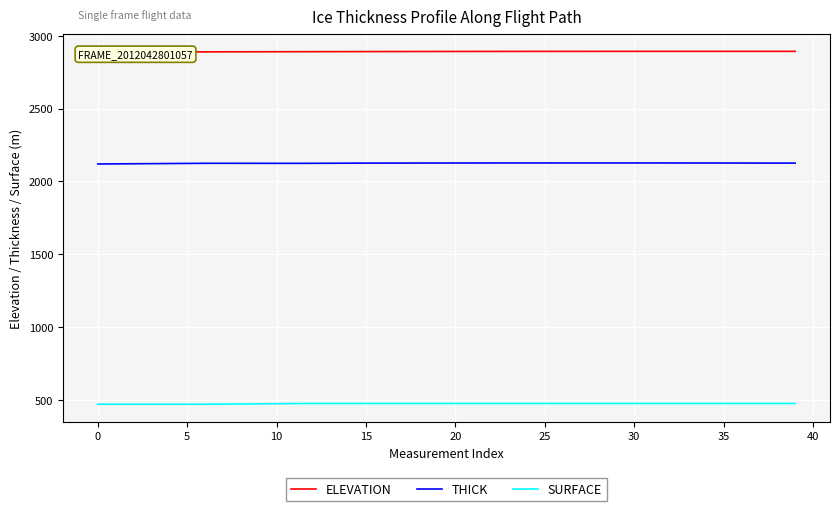

What is the minimum value for SURFACE?

469.8